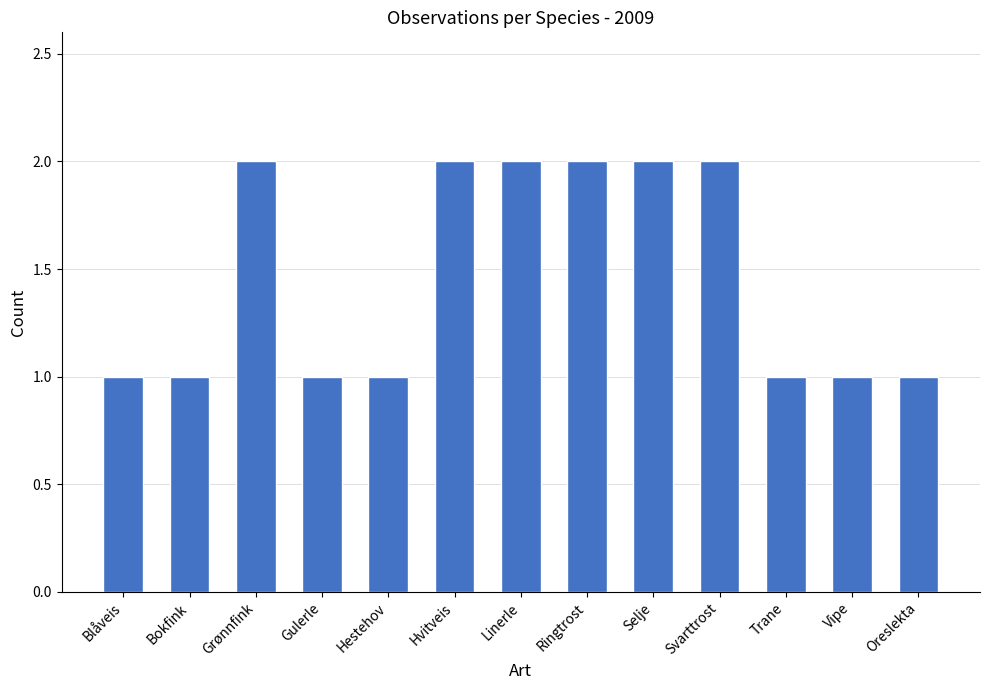

Count the number of data series in this chart.

1